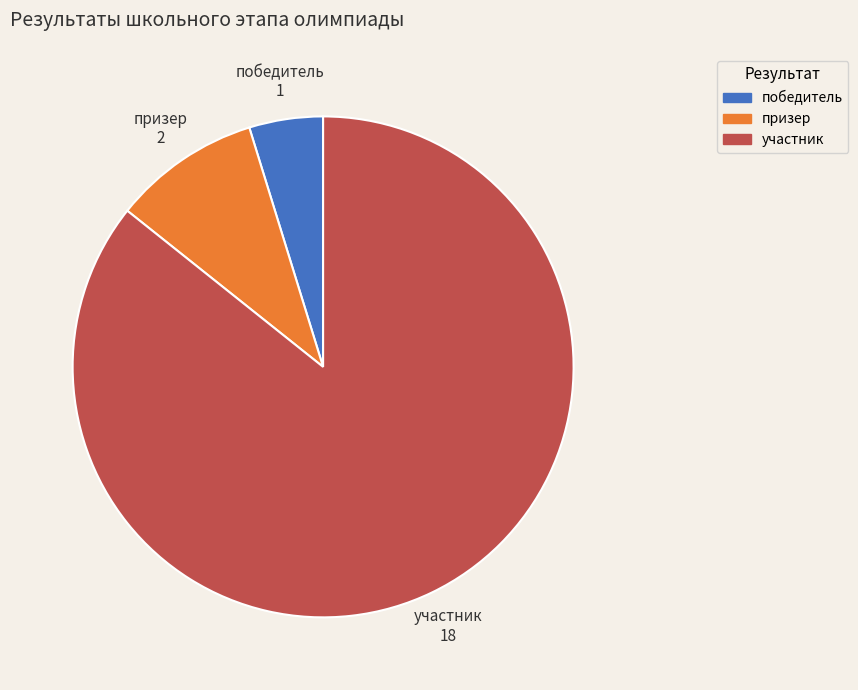

Which slice is the smallest?

победитель